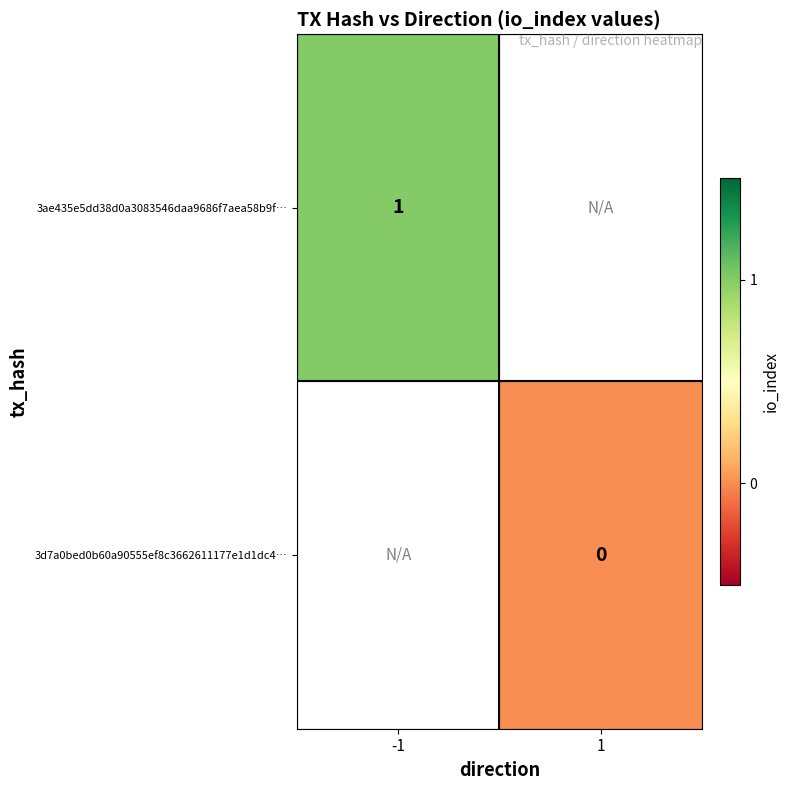

The value of 3ae435e5dd38d0a3083546daa9686f7aea58b9f… at -1 is 1. True or false?

True